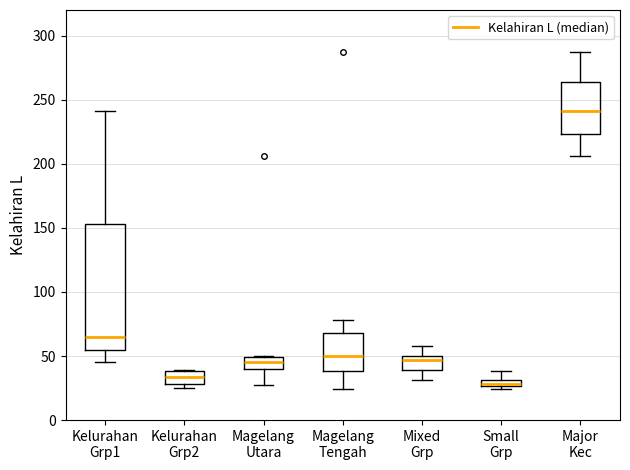

Comparing the boxes themselves (not the whiskers), which one is the tallest?

Kelurahan Grp1